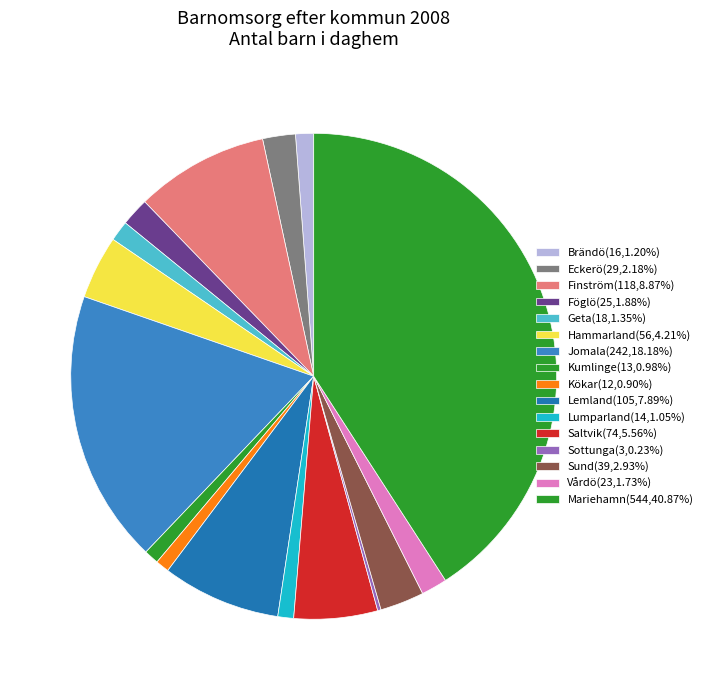

Is it true that Kökar is 11% of the pie?

False